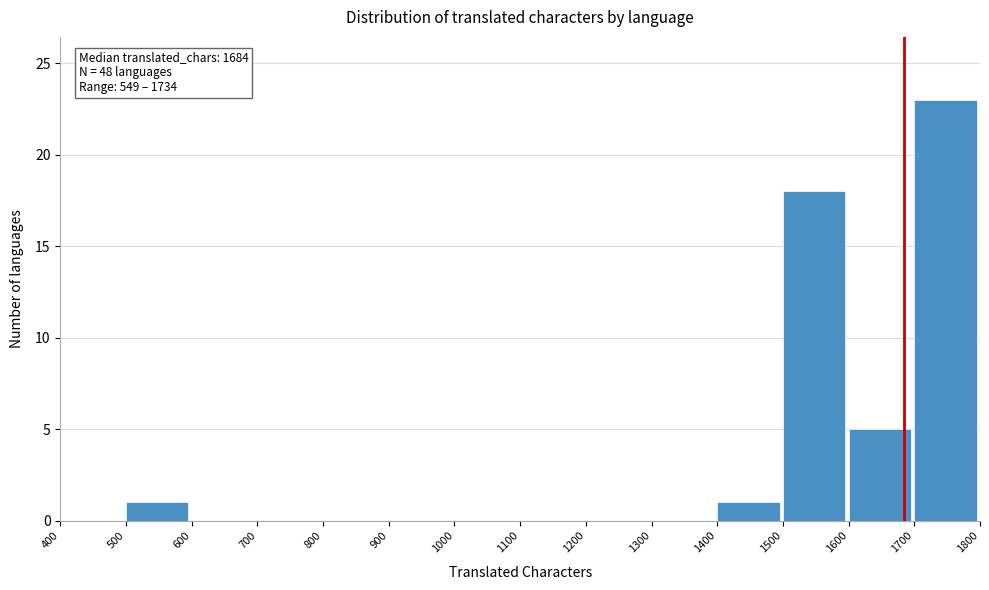

Over which range of the x-axis is the bar tallest?

1700 to 1800